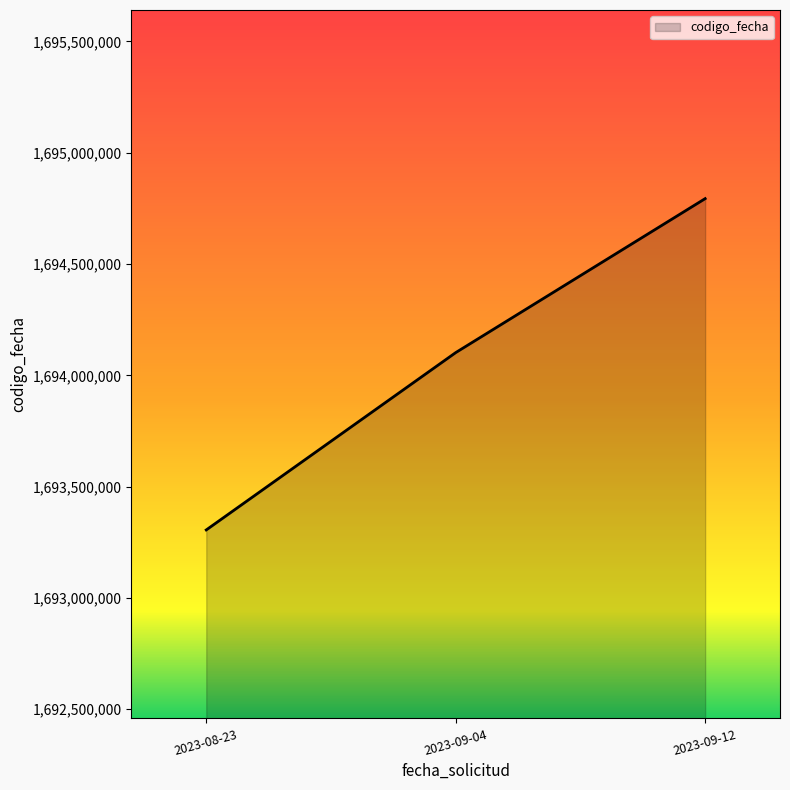

How many values are between 1693305510 and 1694793801?

3